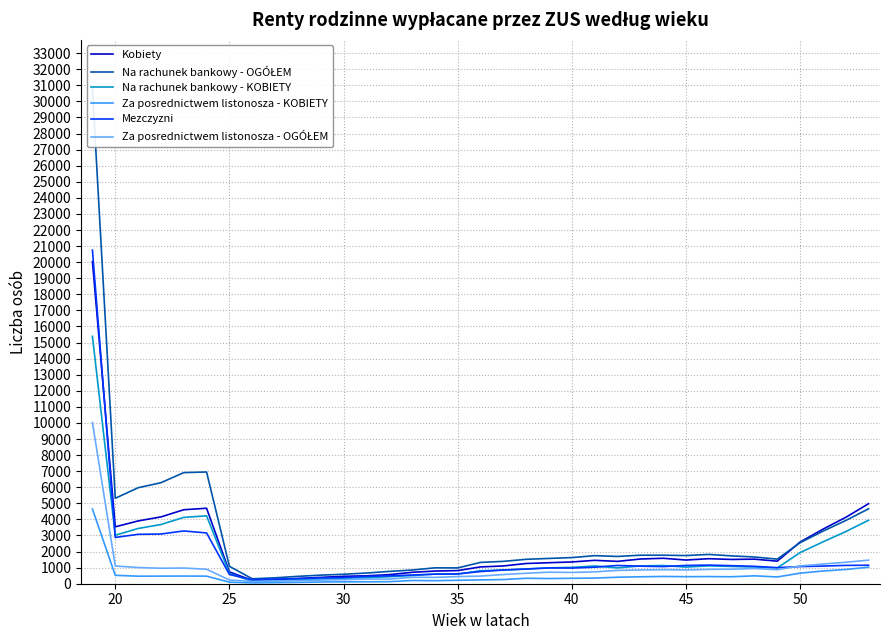

What is the highest value of the Mezczyzni series?

20752